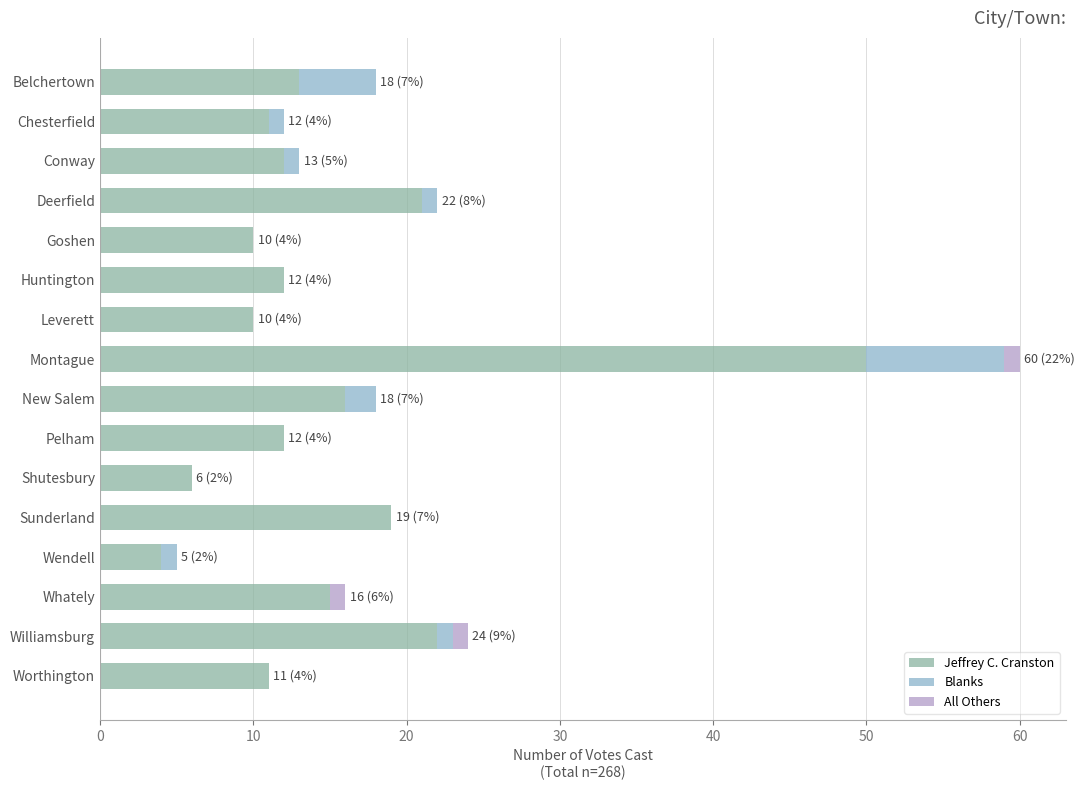

True or false: Jeffrey C. Cranston has a value of 5 at New Salem.

False